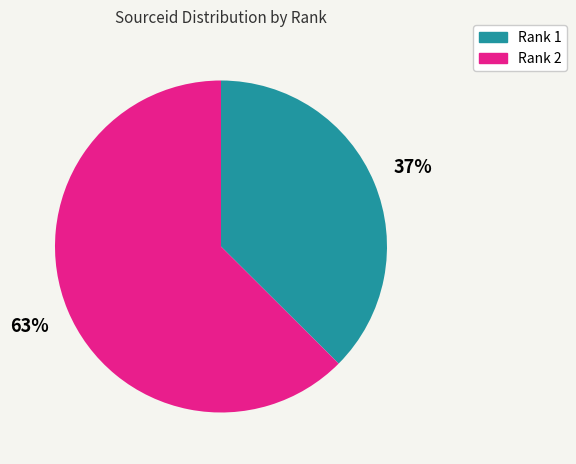

Is there any slice that represents more than half of the pie?

Yes